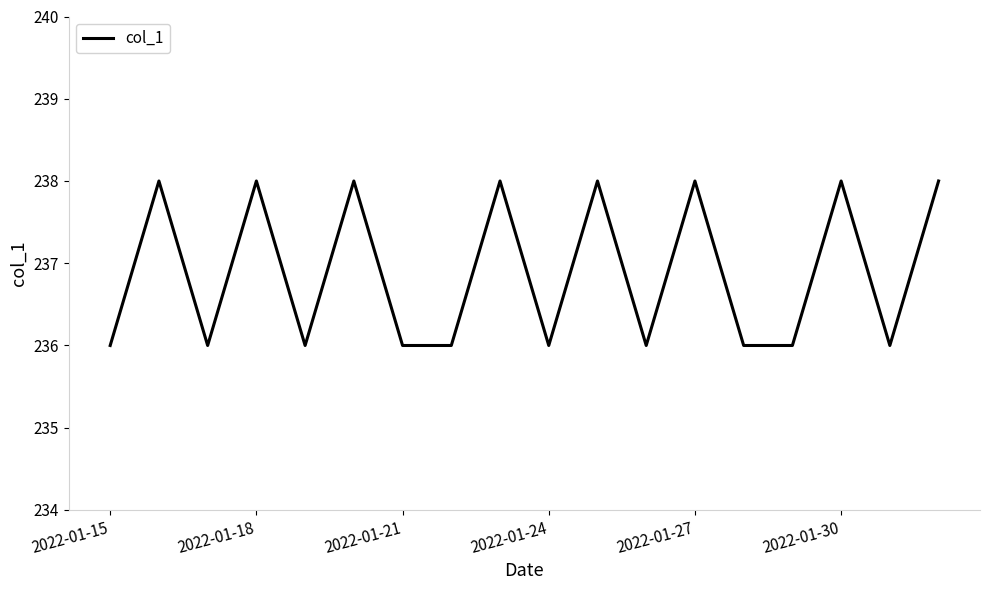

What is the smallest value displayed?

236